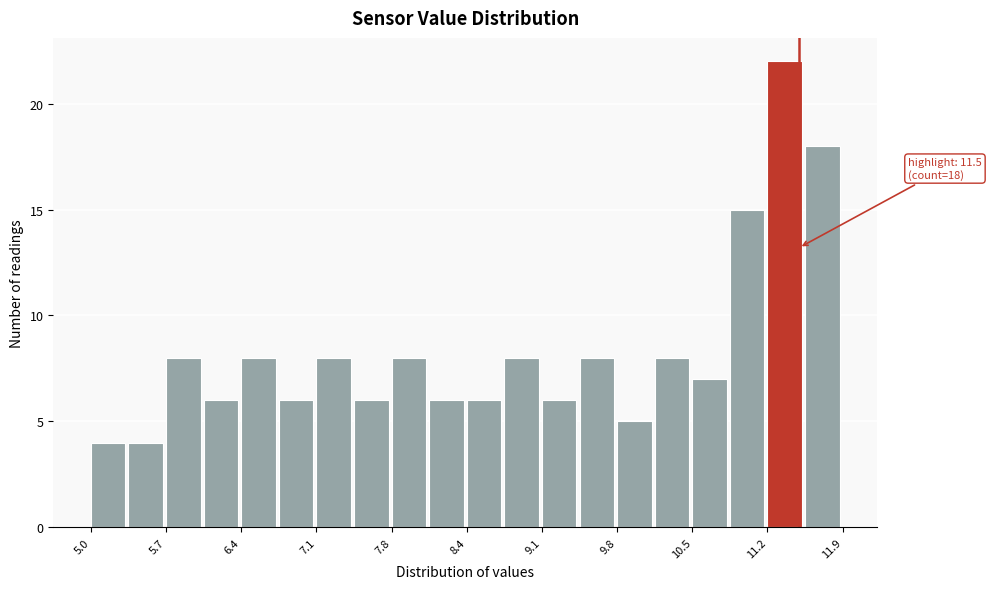

Read against the x-axis, roughly where is the centre of the tallest bar?

11.4